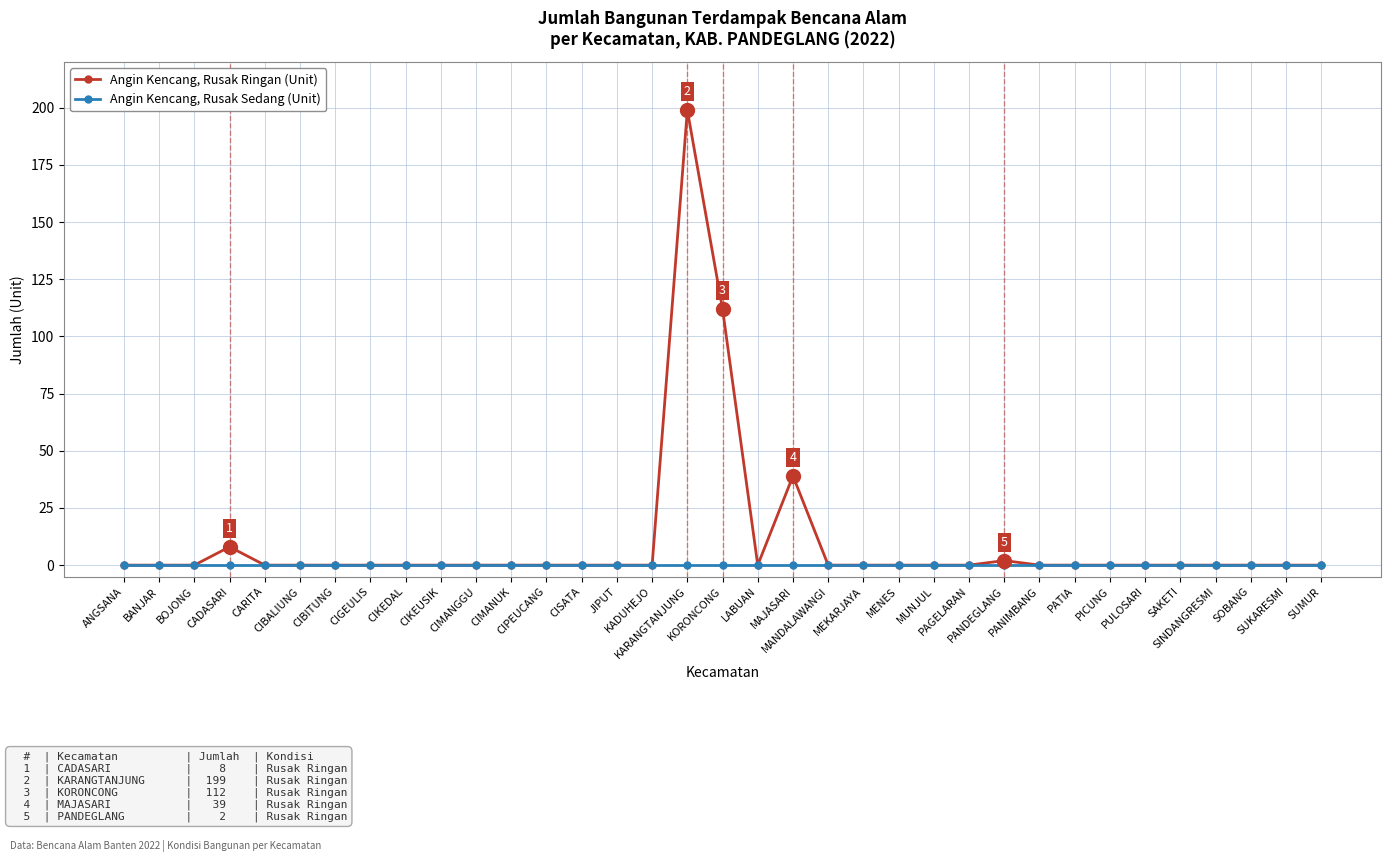

What is the label of the 3rd point from the left?

BOJONG